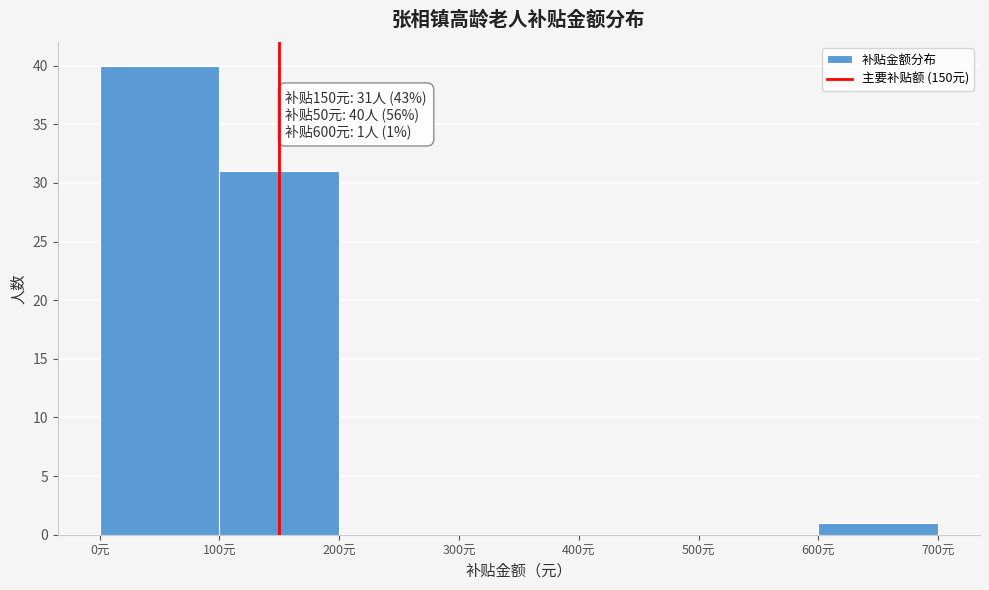

Over which range of the x-axis is the bar tallest?

0 to 100